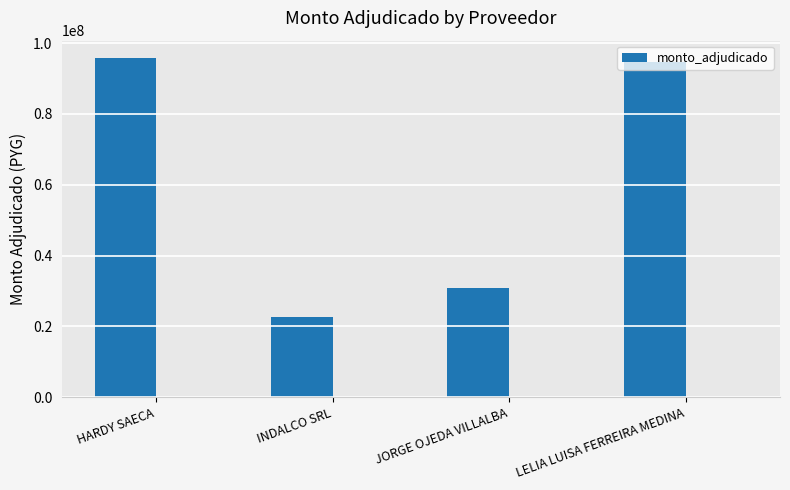

What position from the left is INDALCO SRL?

2